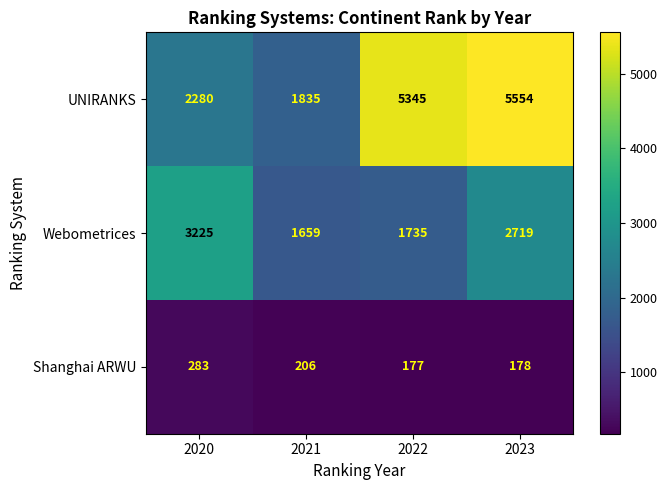

What is the difference between the UNIRANKS values at 2023 and 2020?

3274